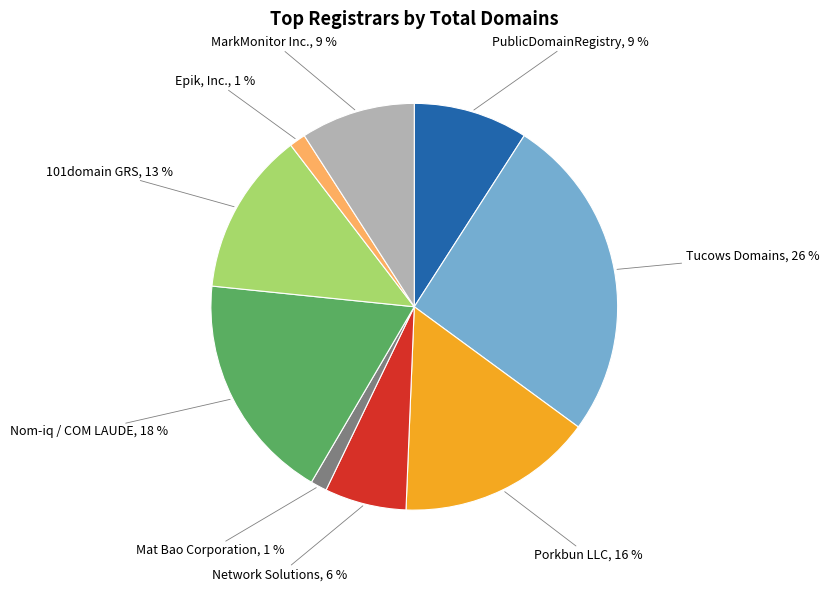

The Mat Bao Corporation slice represents 14% of the pie. True or false?

False